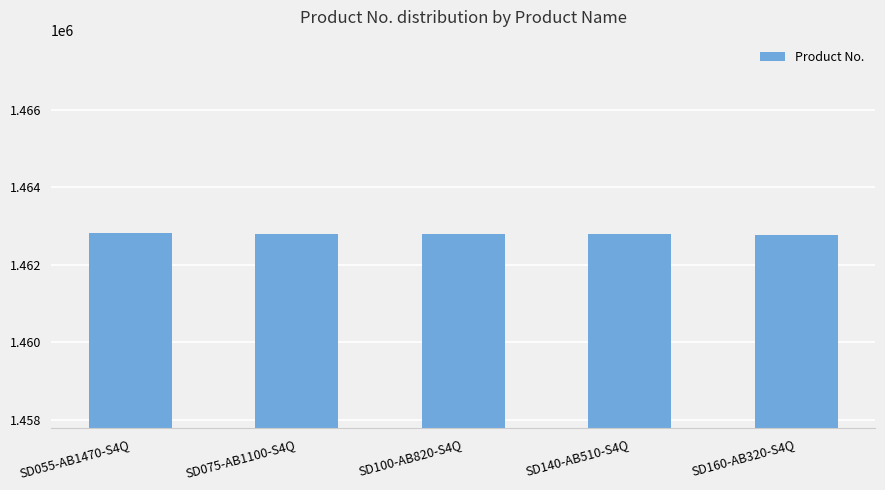

What is the difference between the second highest and second lowest values?

20